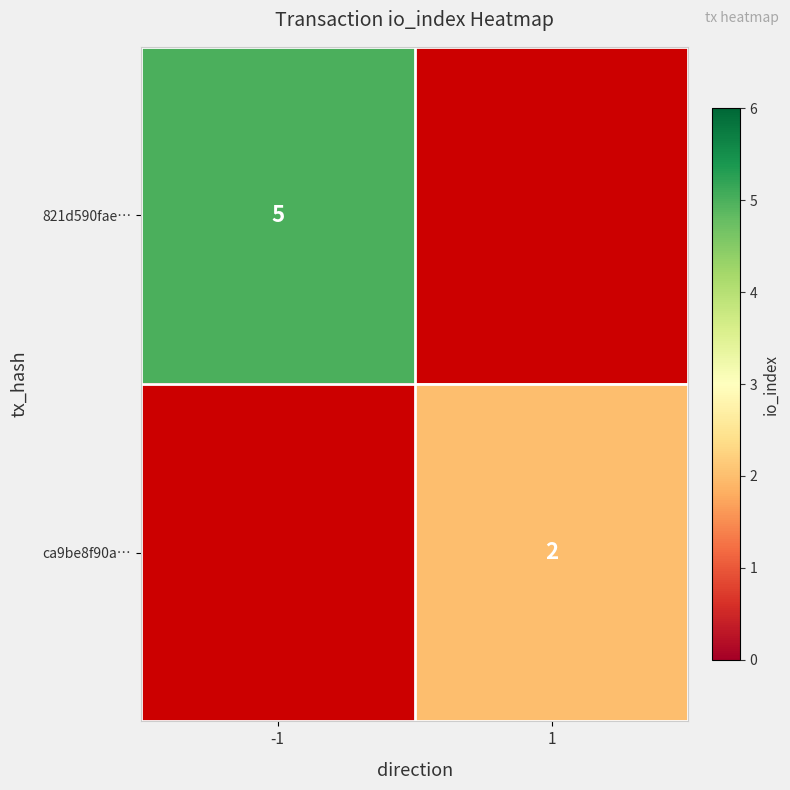

Is the value of ca9be8f90a… at 1 greater than the value of 821d590fae… at -1?

No